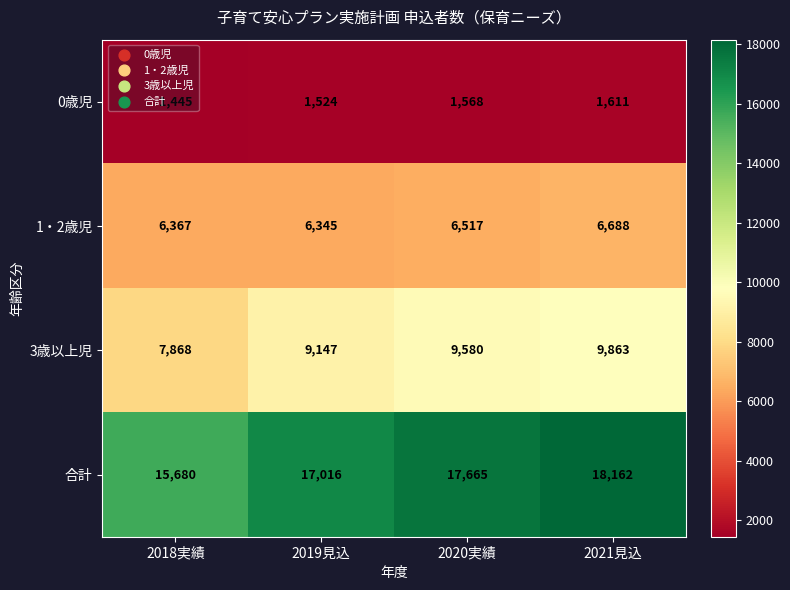

What is the smallest value displayed?

1445